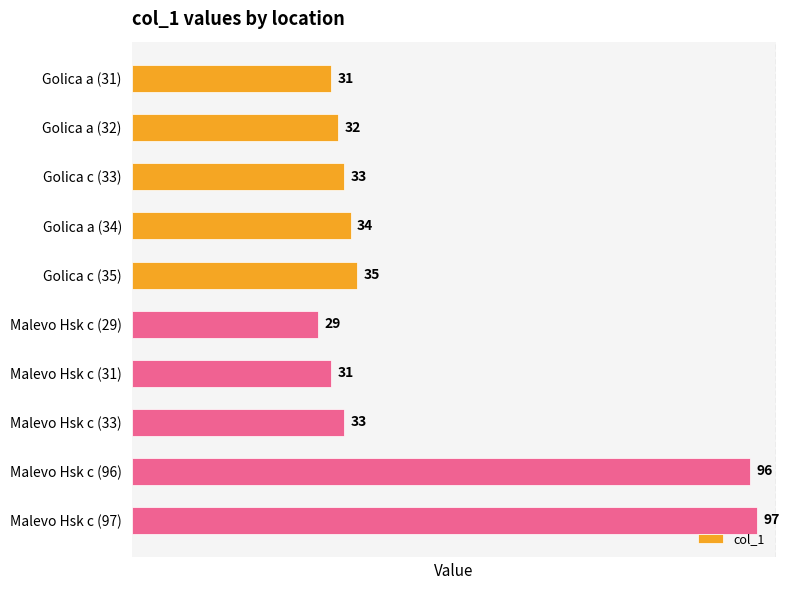

The value at Golica a (32) is 45. True or false?

False